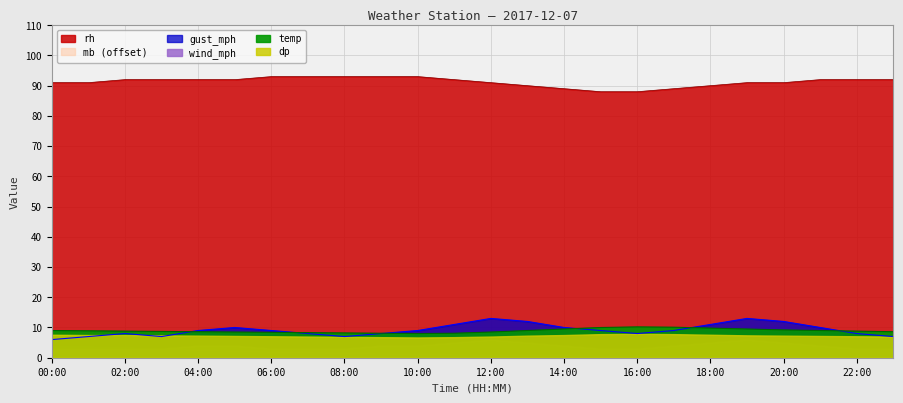

What position from the right is 06:00?

18